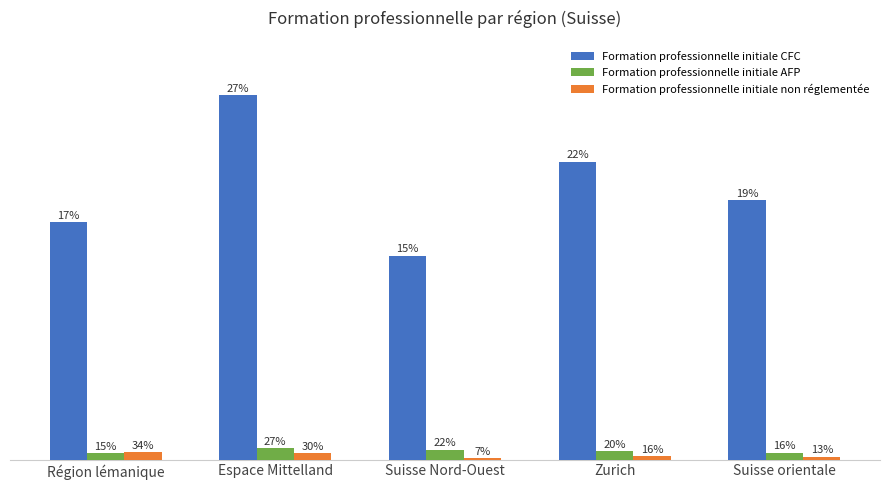

List the labels in order of Formation professionnelle initiale AFP value, smallest first.

Région lémanique, Suisse orientale, Zurich, Suisse Nord-Ouest, Espace Mittelland